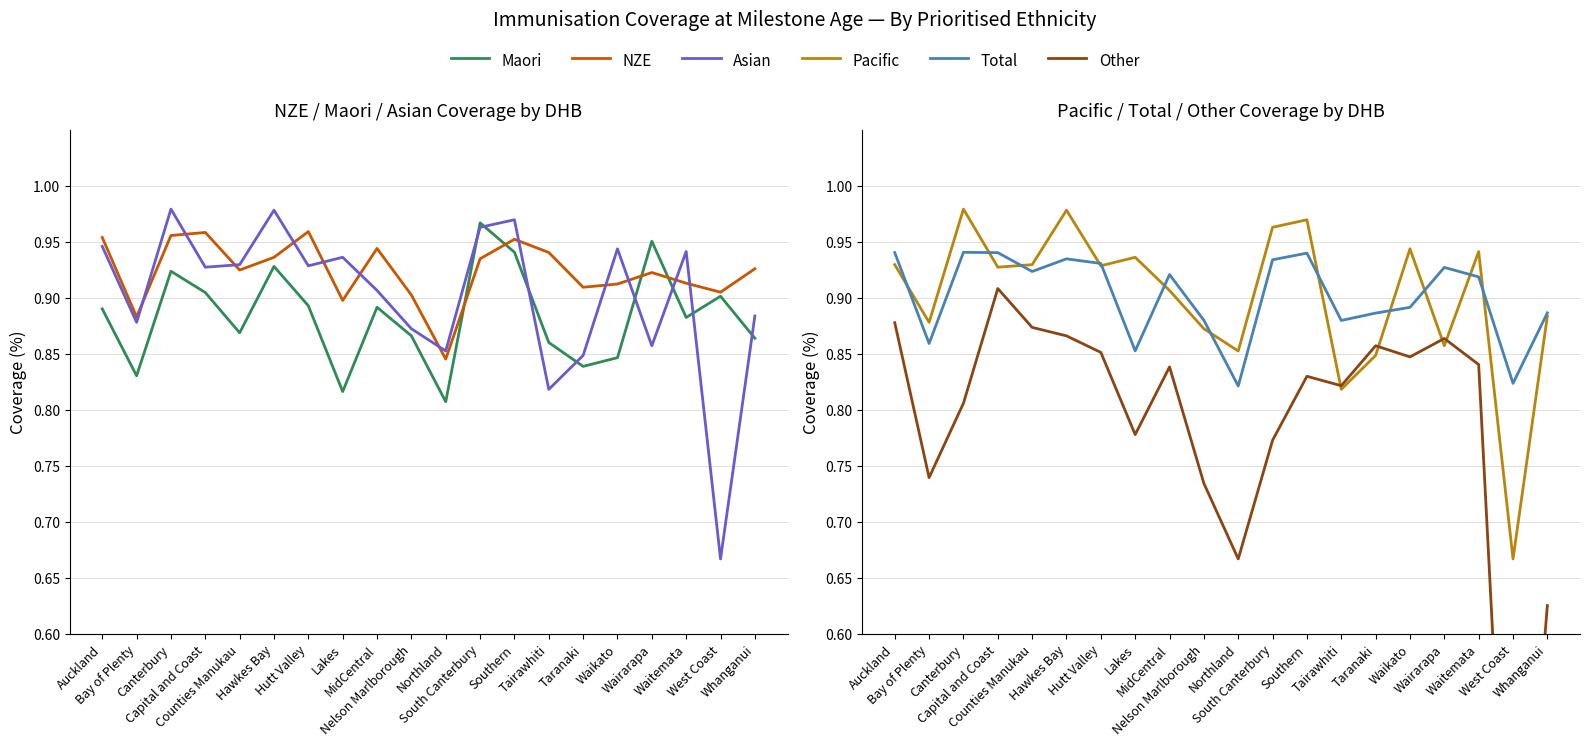

What is the average value of the Pacific series?

0.9